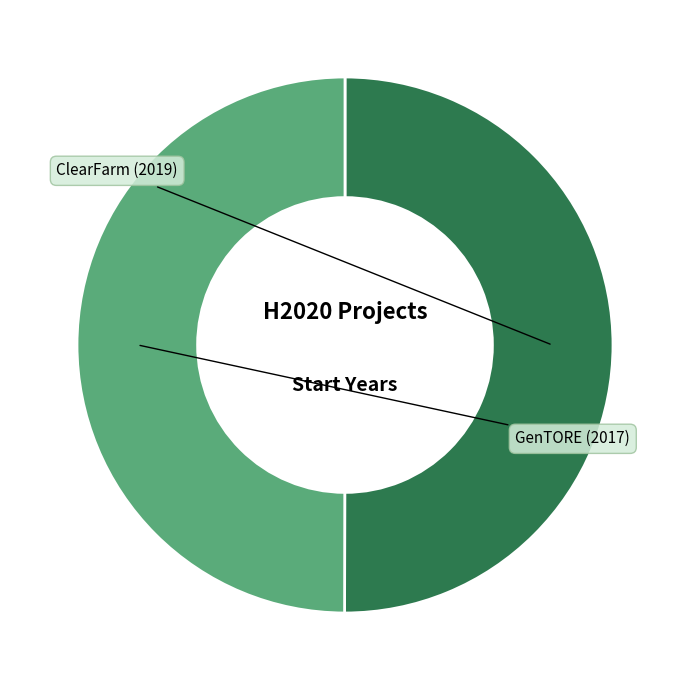

What is the ratio of the value at GenTORE (2017) to the value at ClearFarm (2019)?

1.0